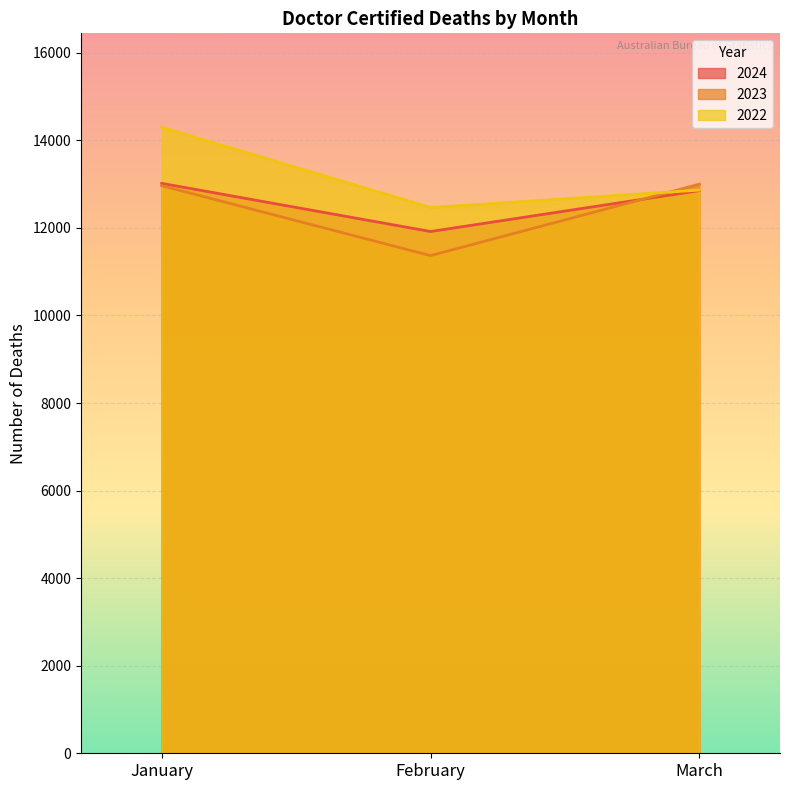

What is the sum of all 2024 values?

37788